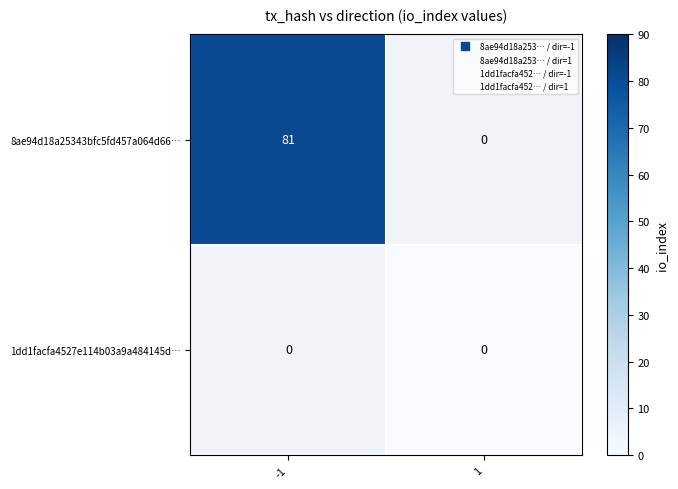

True or false: 1dd1facfa4527e114b03a9a484145d… has a value of 0.0 at 1.

True